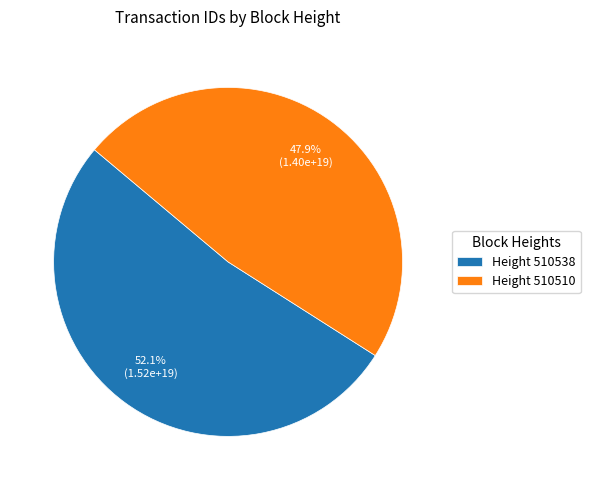

Which category has the biggest portion of the pie?

Height 510538